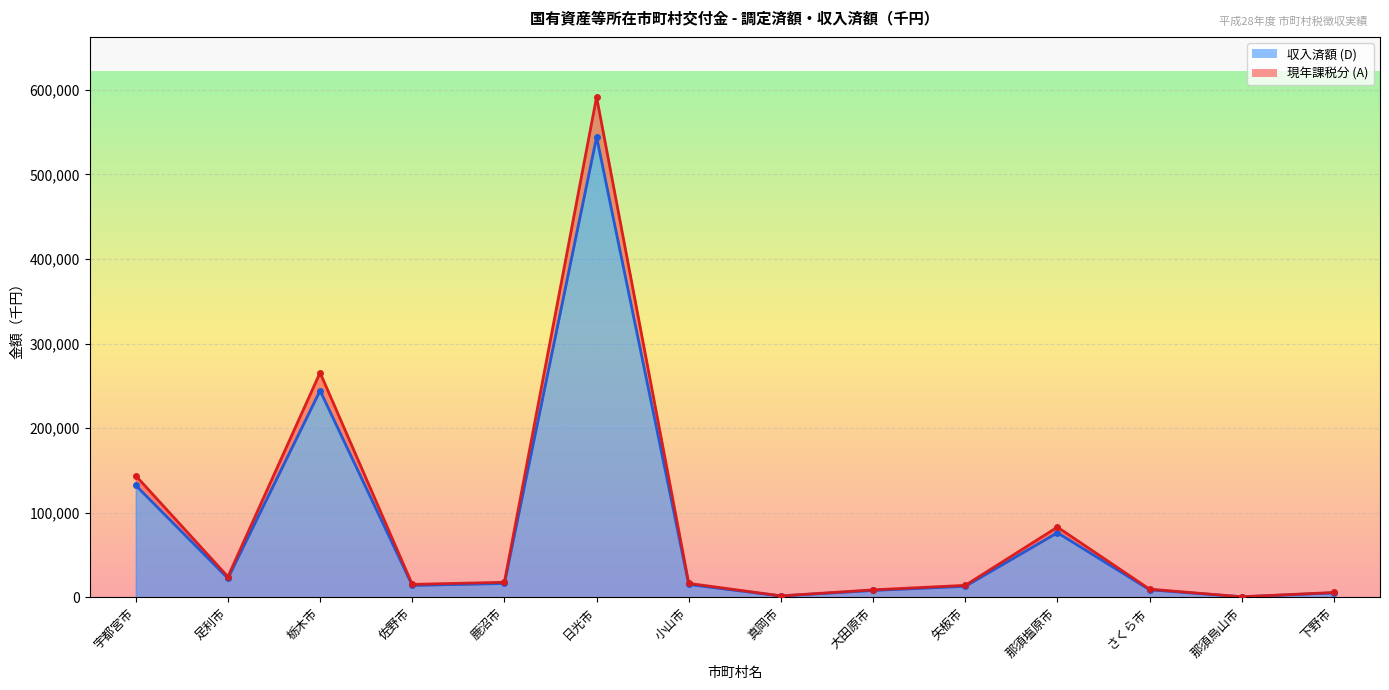

What position from the left is 那須塩原市?

11